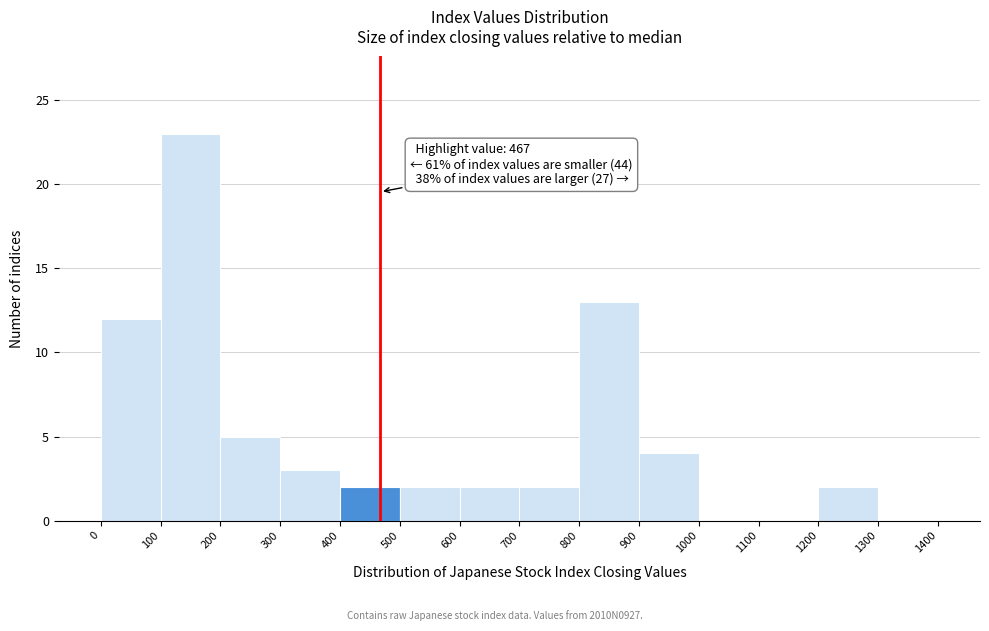

Which range on the x-axis has the tallest bar?

100 to 200